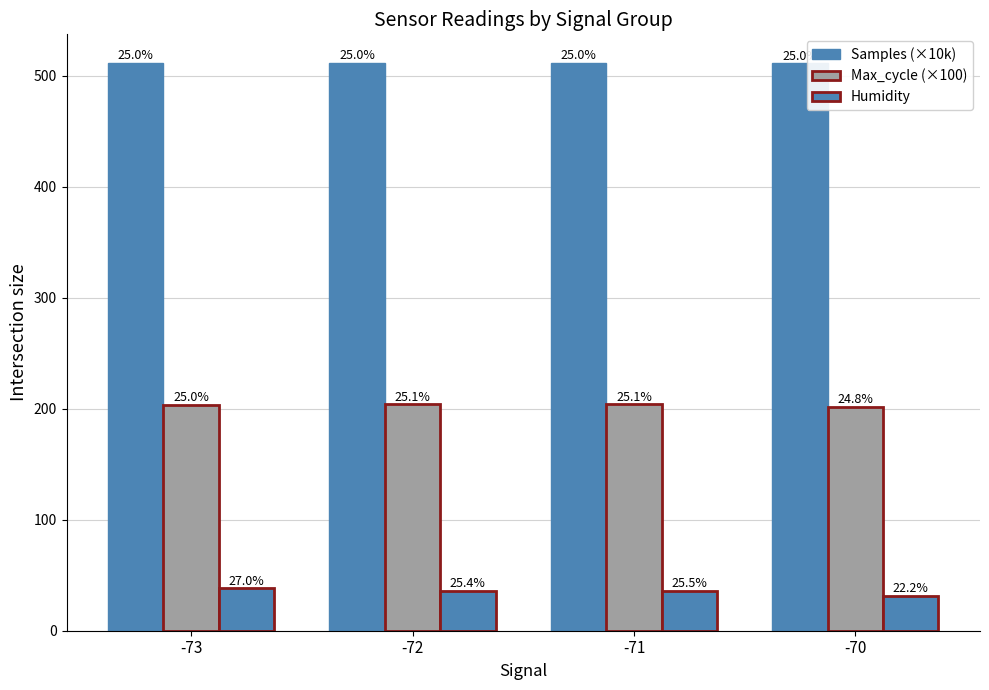

The Humidity series shows 16.1 at -70. True or false?

False